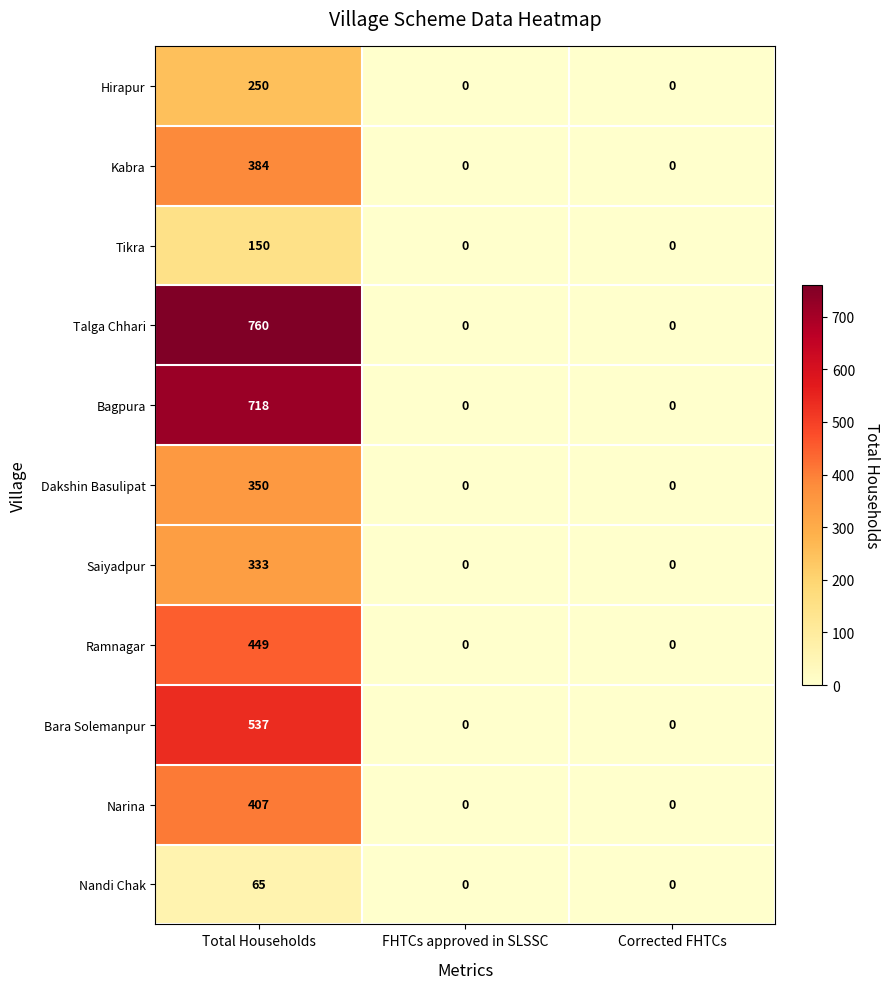

How many values in the Dakshin Basulipat series exceed 0?

1